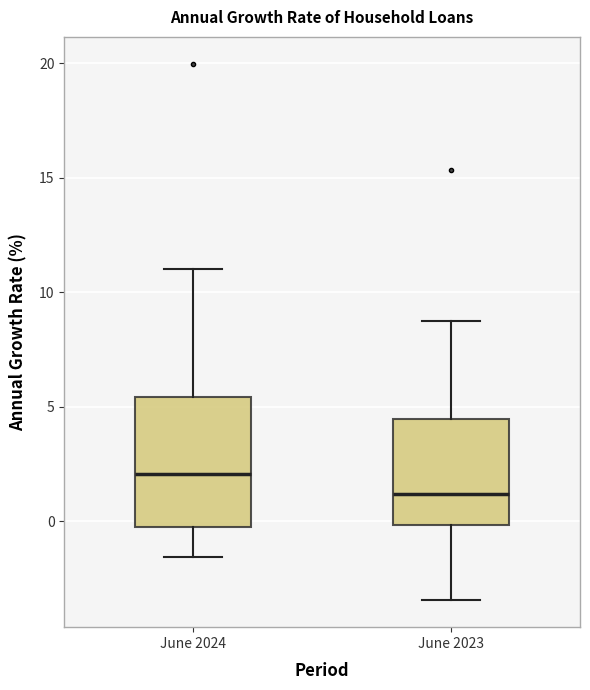

Where is the upper edge of the box for June 2024 on the y-axis? The values are not printed on the chart, so give them approximately, as read against the axis.

5.5